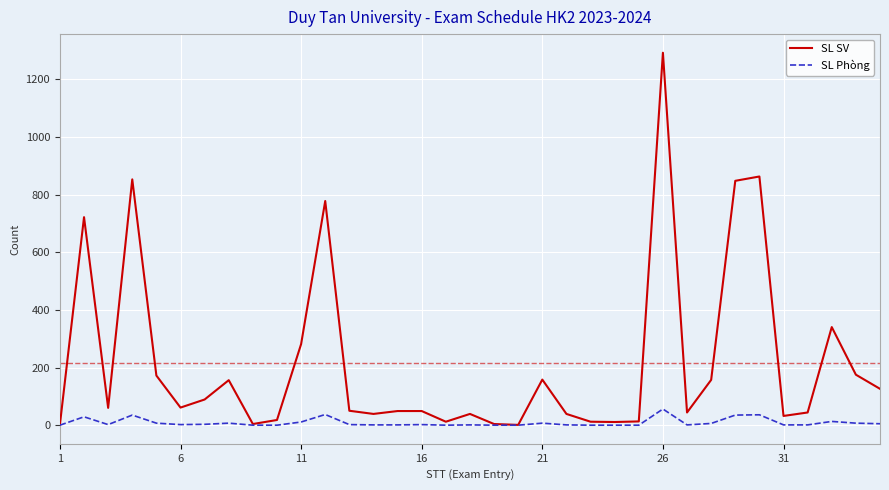

Which series has the widest spread of values?

SL SV